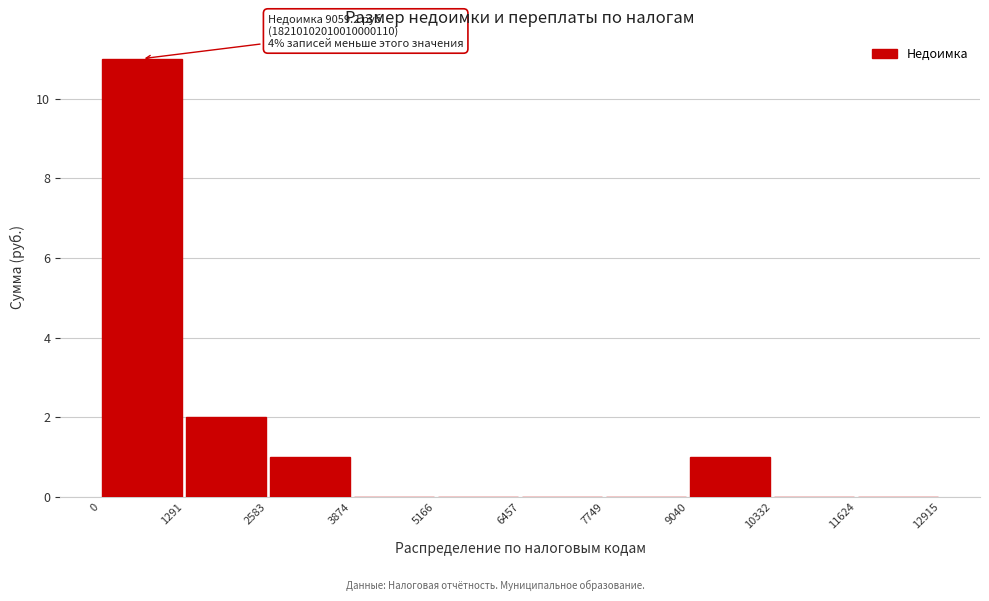

Which range on the x-axis has the tallest bar?

0 to 1291